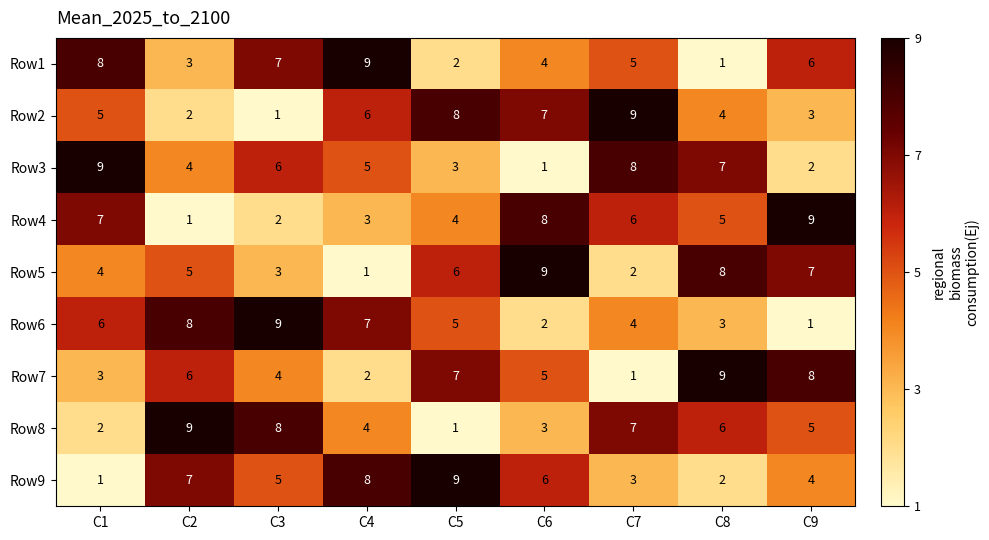

The Row9 series shows 4 at C9. True or false?

True